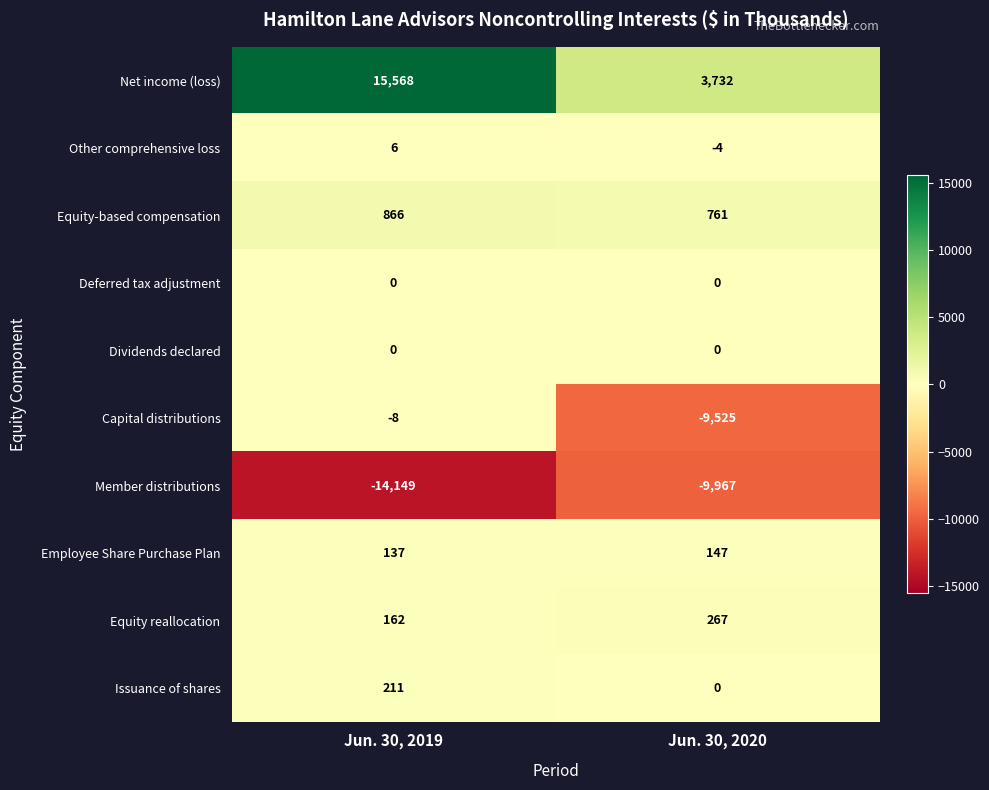

What is the smallest value displayed?

-14149